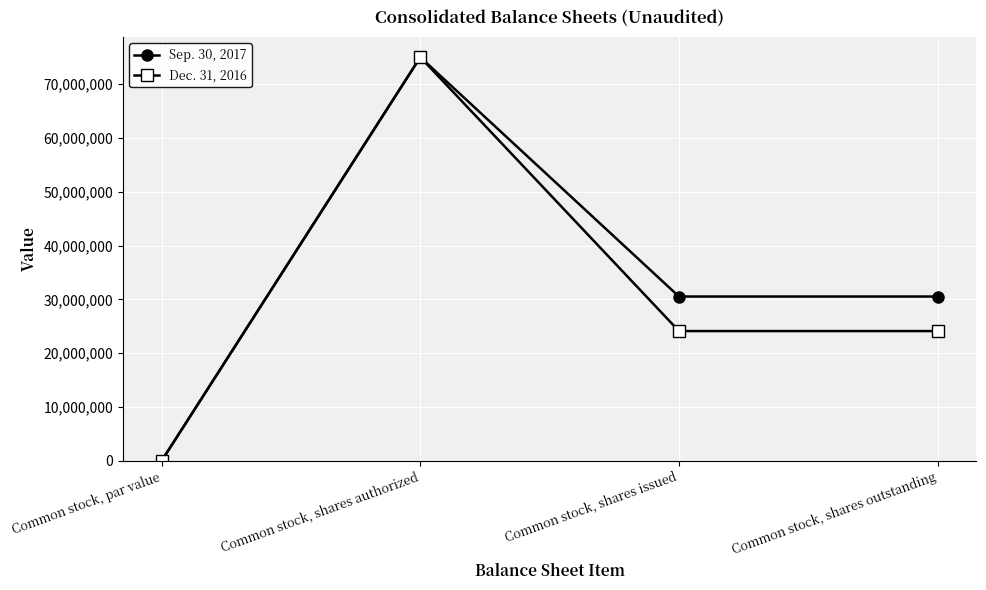

At which category does Dec. 31, 2016 reach its first local peak?

Common stock, shares authorized